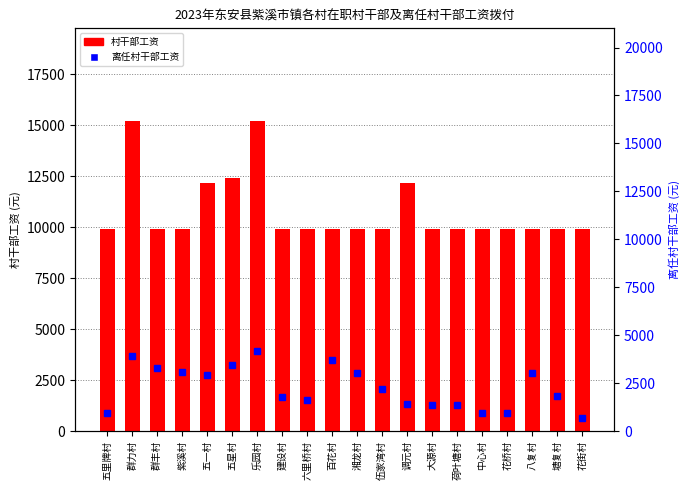

Which series has the widest spread of values?

村干部工资